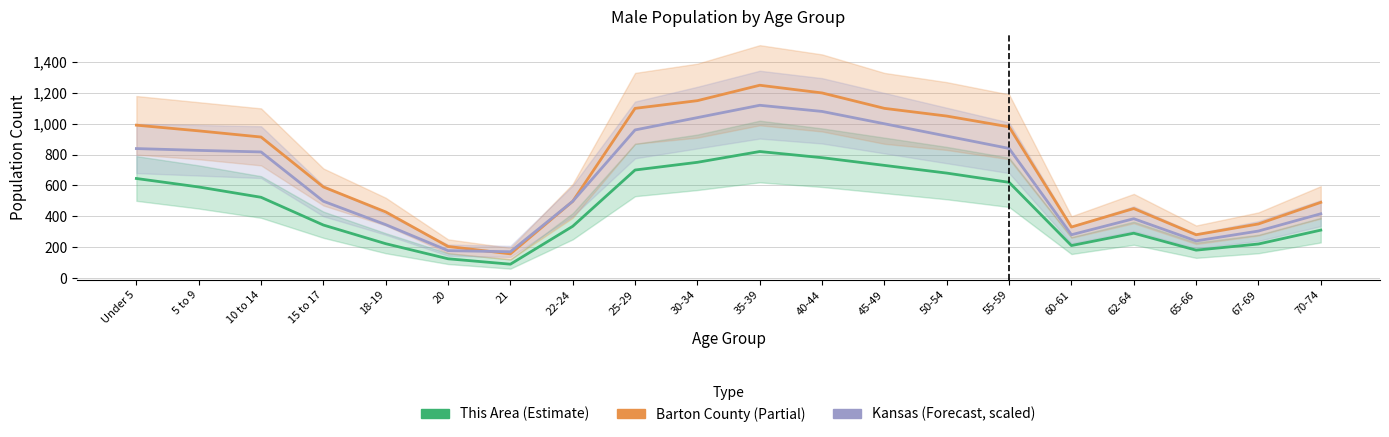

At 67-69, list the series in order from smallest to largest.

This Area, Kansas, Barton County